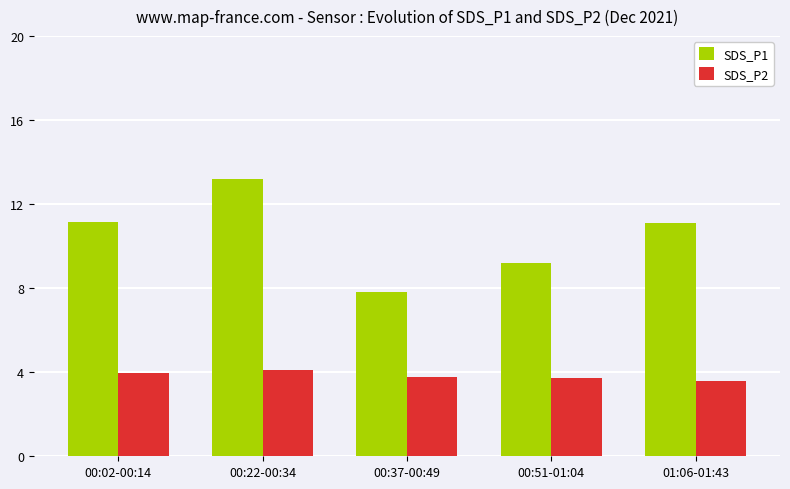

What is the value of the SDS_P1 bar at the 1st from the left?

11.2